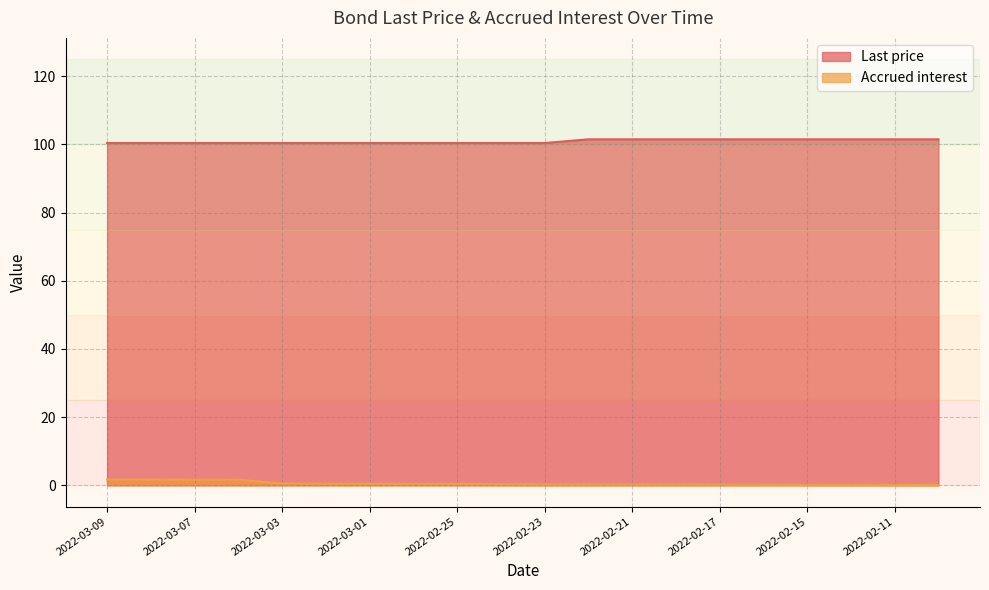

What is the minimum value for Last price?

100.4